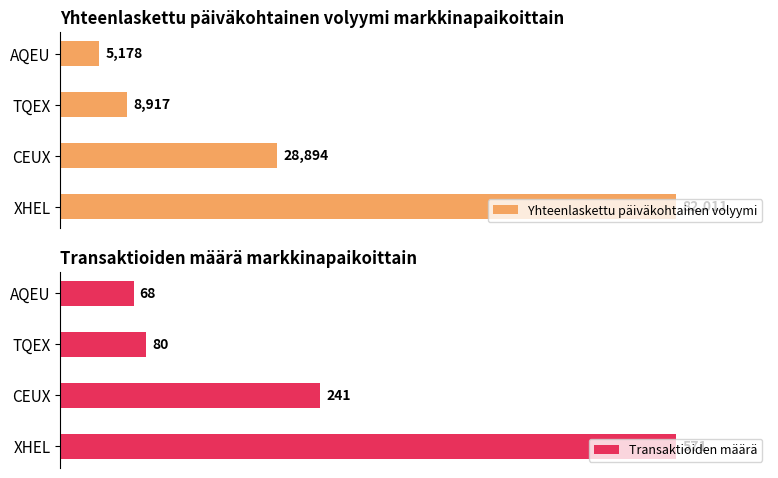

At XHEL, list the series in order from smallest to largest.

Transaktioiden määrä, Yhteenlaskettu päiväkohtainen volyymi